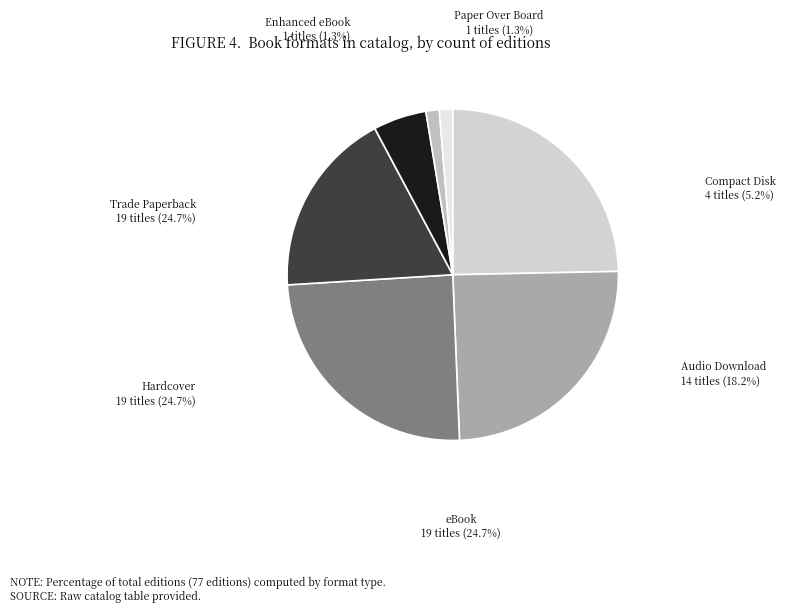

Which has a higher value, Hardcover or Enhanced eBook?

Hardcover